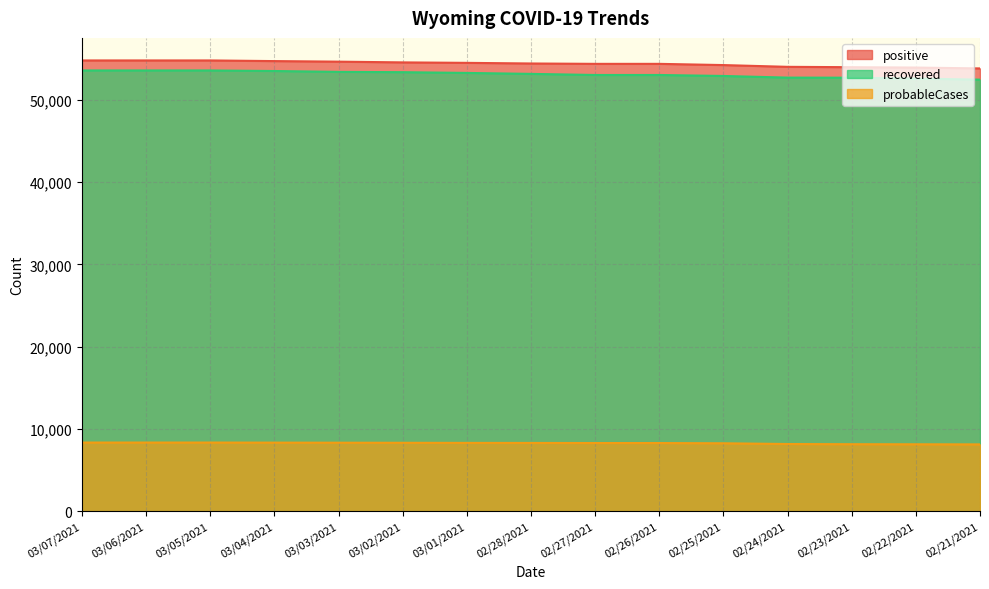

The recovered series shows 53375 at 03/03/2021. True or false?

True